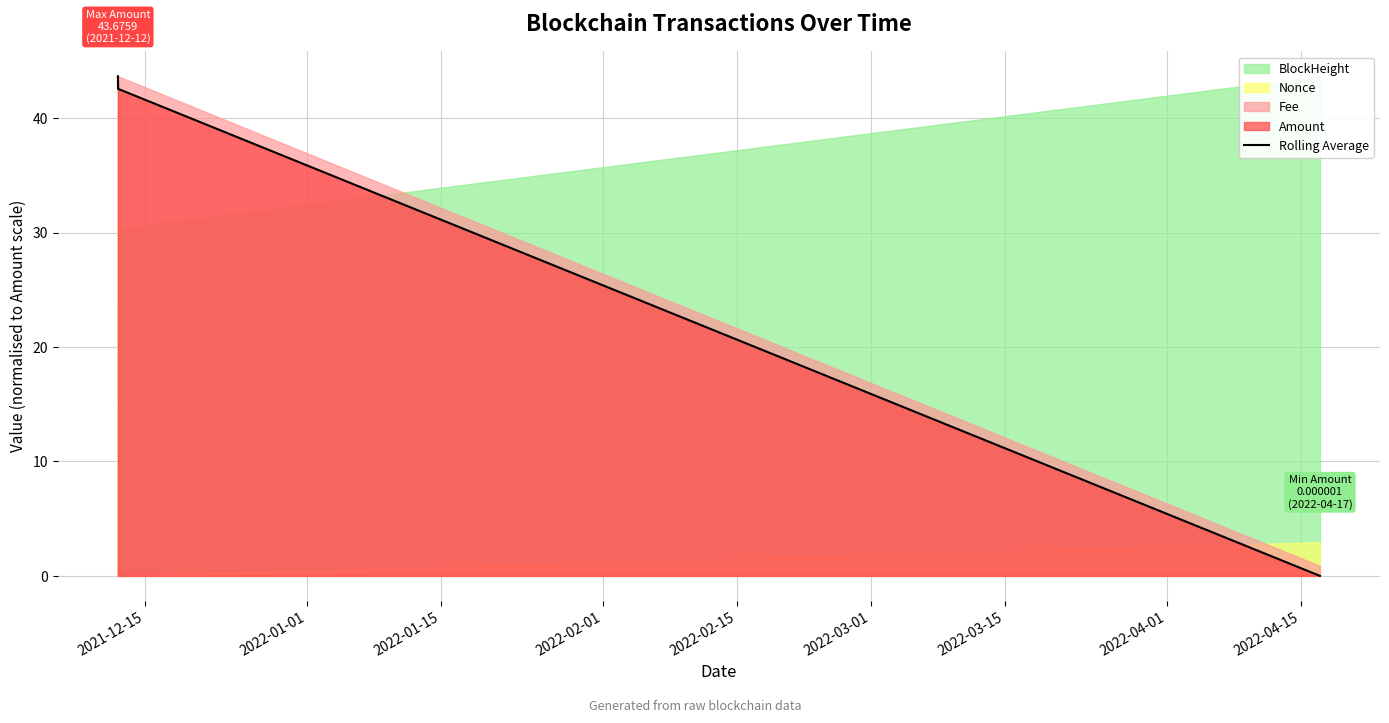

How many values in the Rolling Average series are below 42?

1